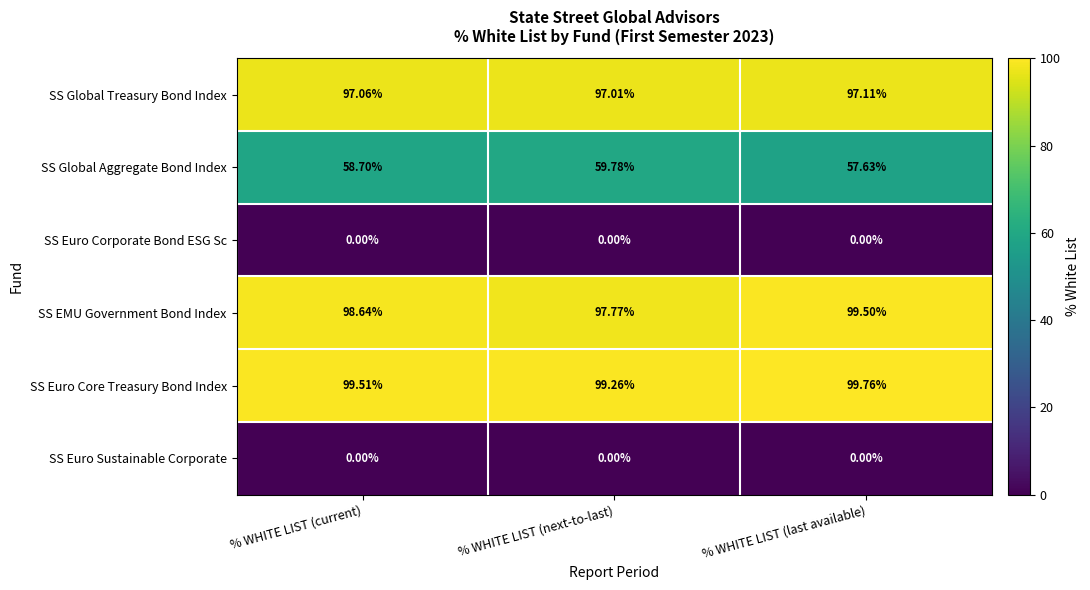

Which category has the lowest value in the SS Euro Core Treasury Bond Index series?

% WHITE LIST (next-to-last)